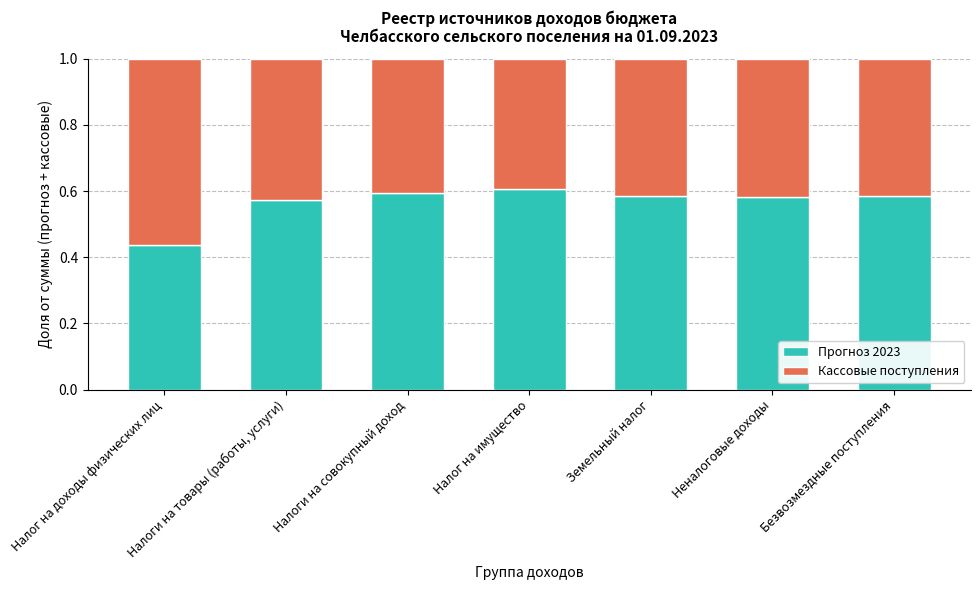

At which label does Прогноз 2023 reach its minimum?

Налог на доходы физических лиц